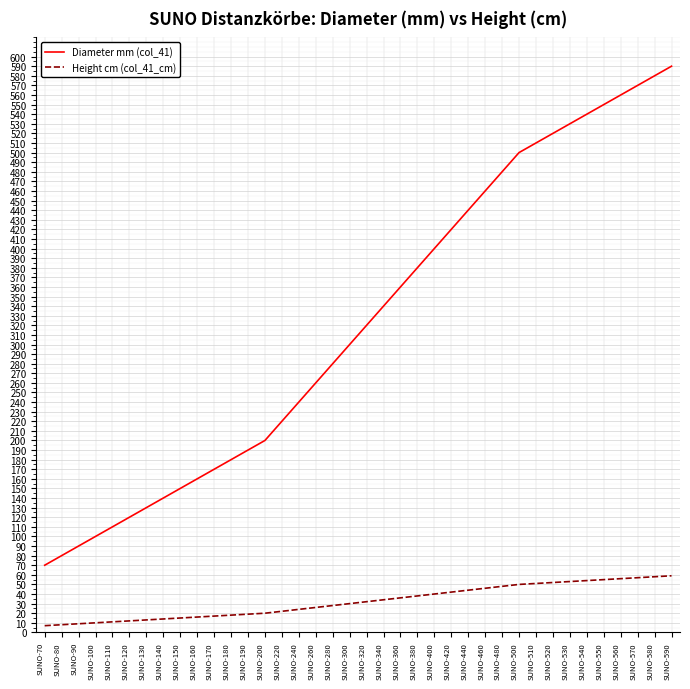

Which series has the largest range (max minus min)?

Diameter mm (col_41)